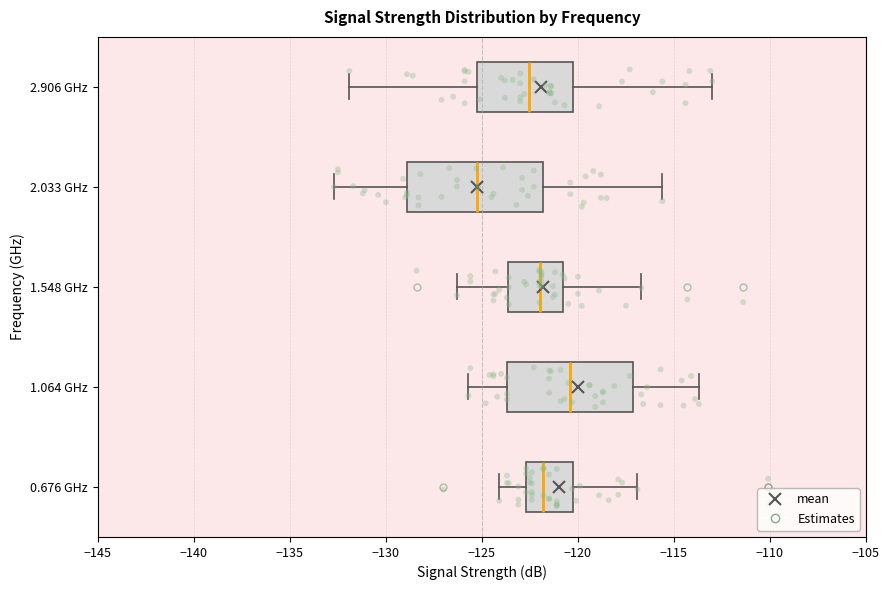

Which box is the widest, from its left edge to its right edge?

2.033 GHz